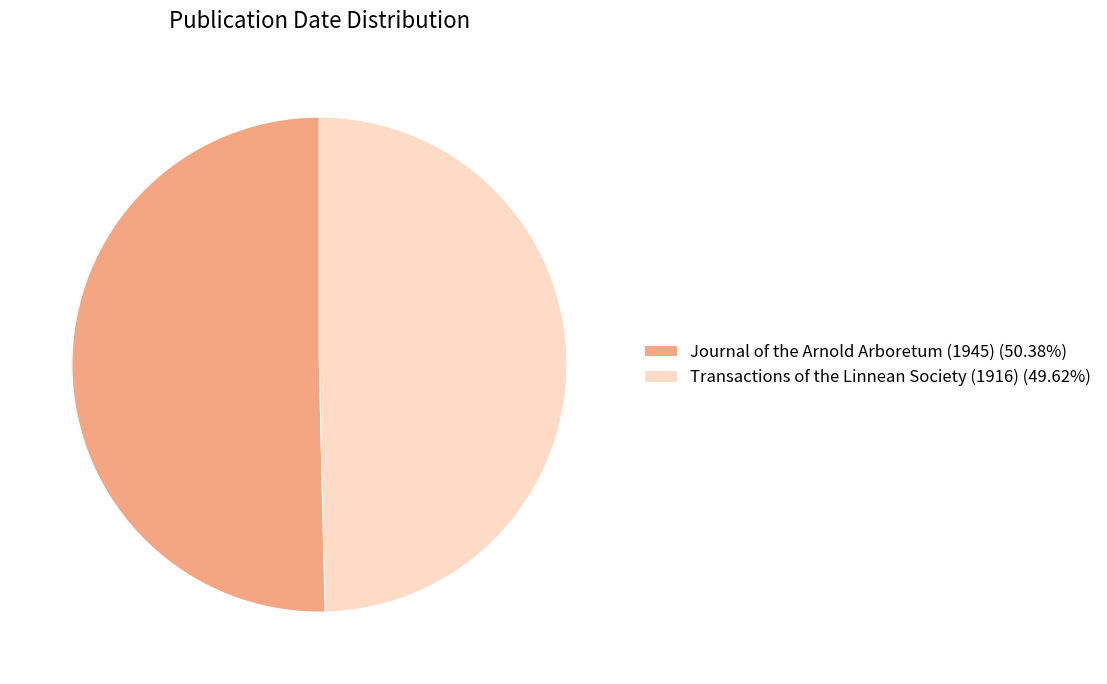

Is there any slice that represents more than half of the pie?

Yes